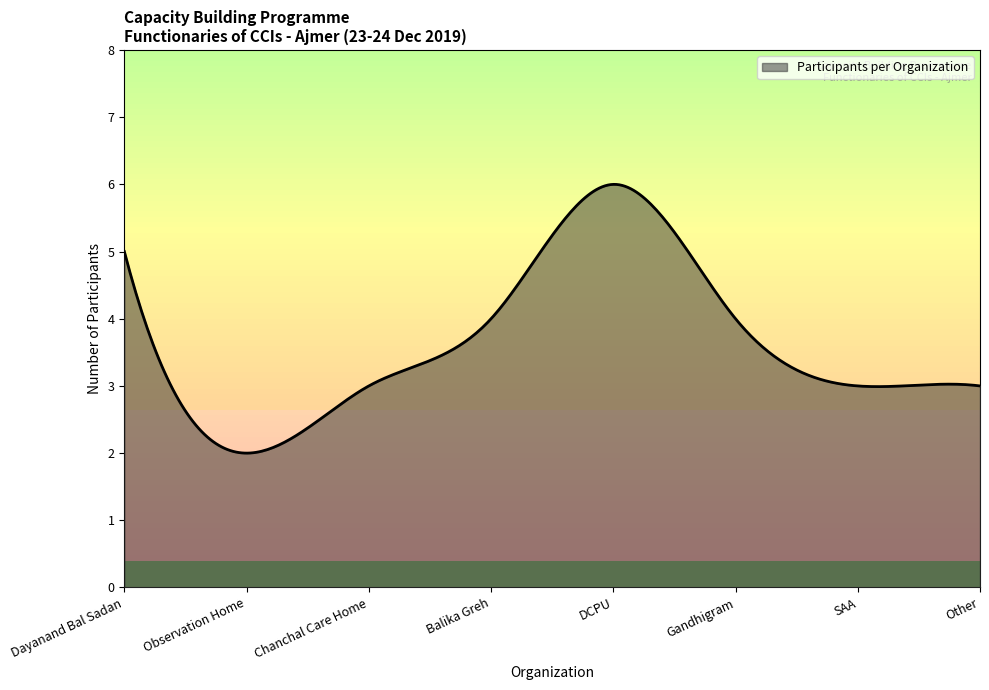

What is the smallest value displayed?

2.0